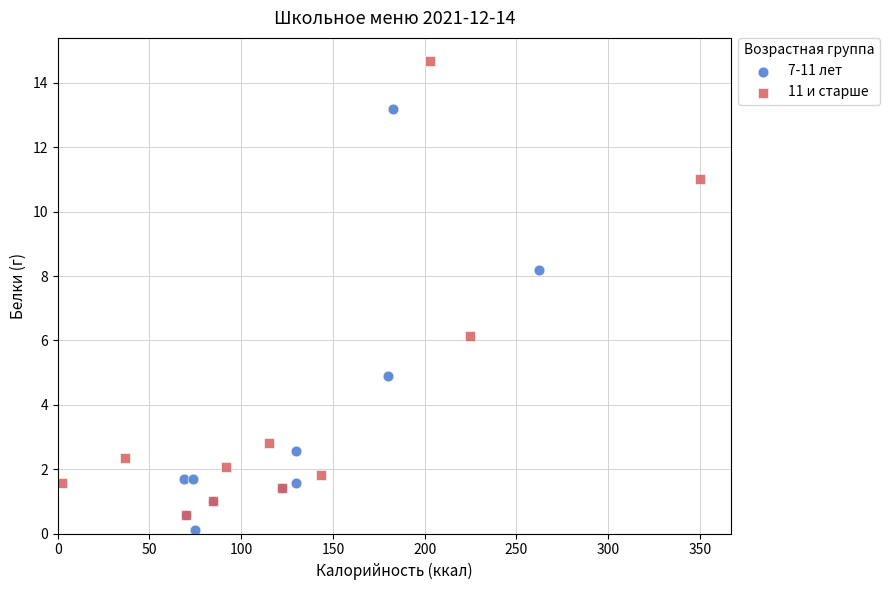

Which series has the widest spread of Y values?

11 и старше